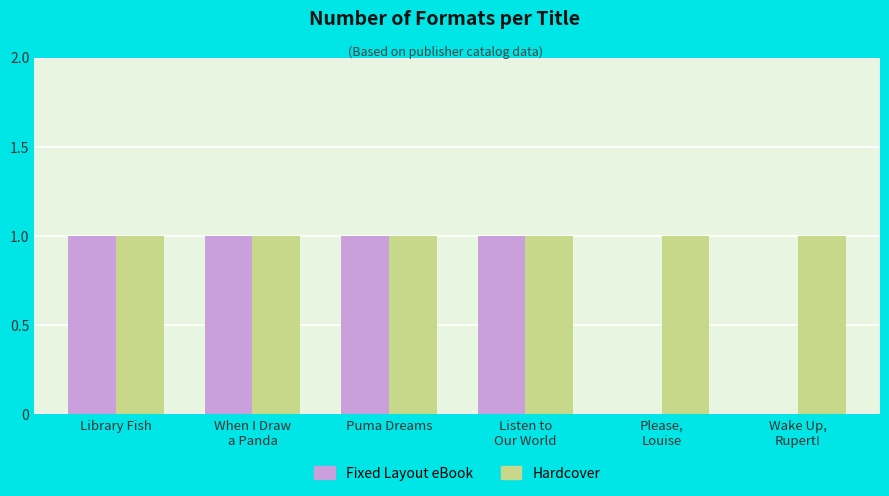

What is the total value across all series at Puma Dreams?

2